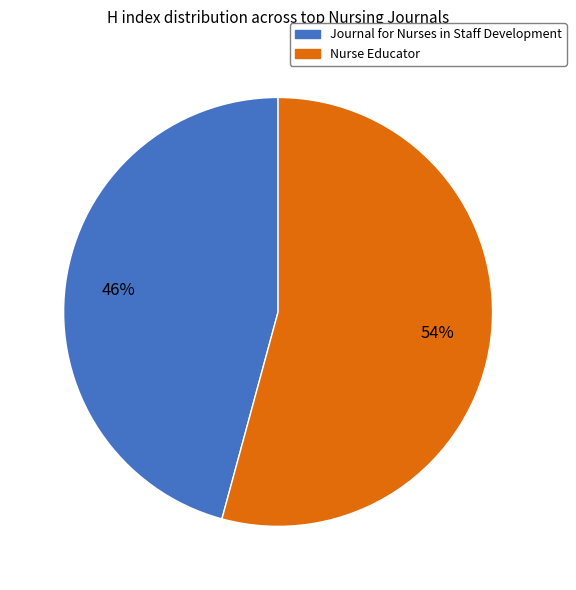

Which has a higher value, Journal for Nurses in Staff Development or Nurse Educator?

Nurse Educator